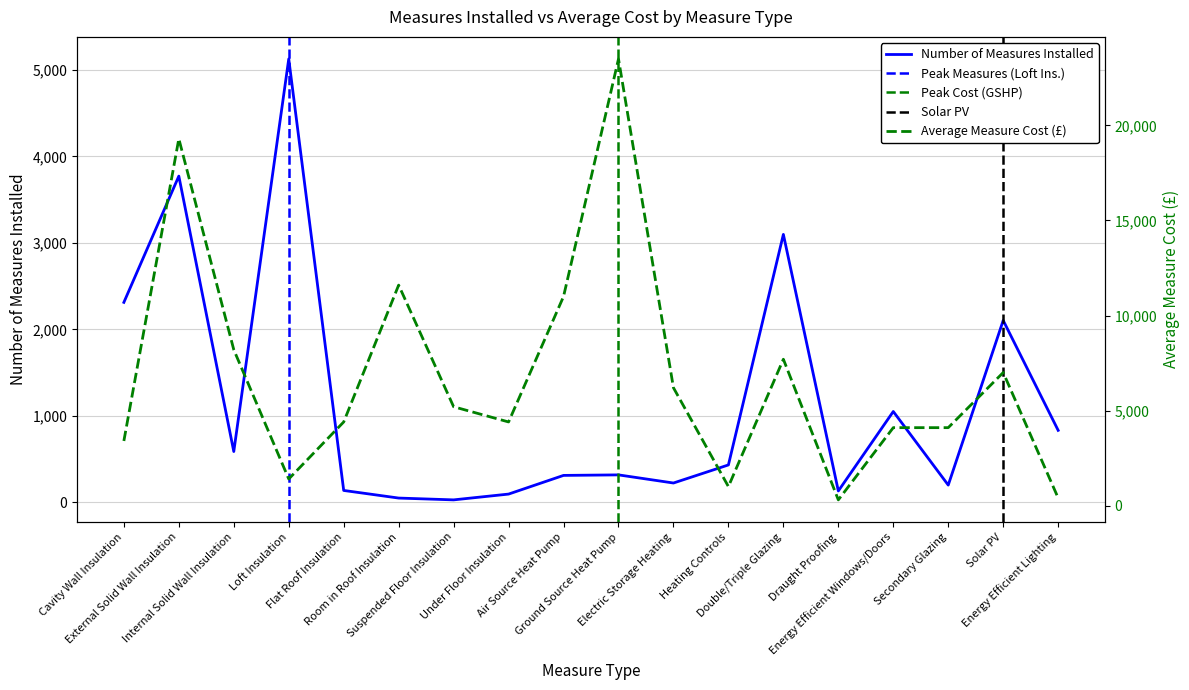

What is the difference between the Average Measure Cost (£) values at Energy Efficient Windows/Doors and Electric Storage Heating?

2100